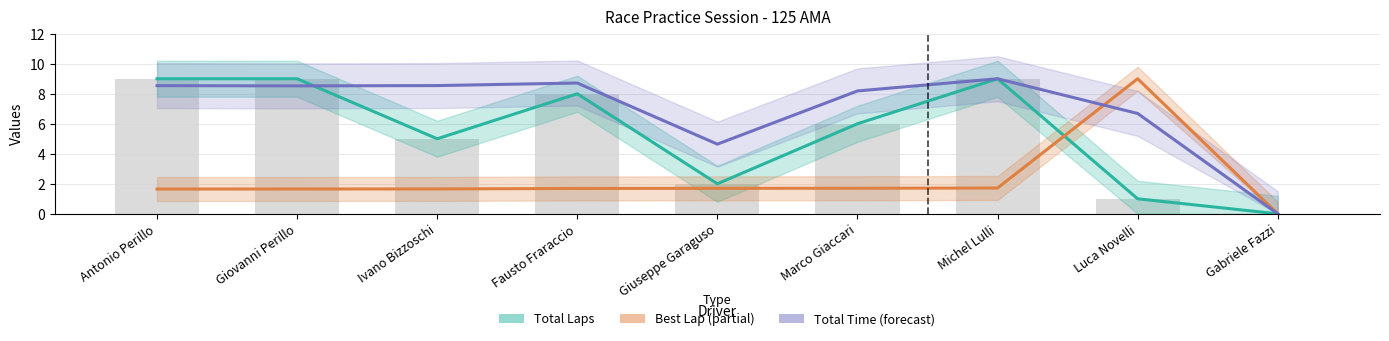

What is the average value of the Total Laps (Estimate) series?

5.4